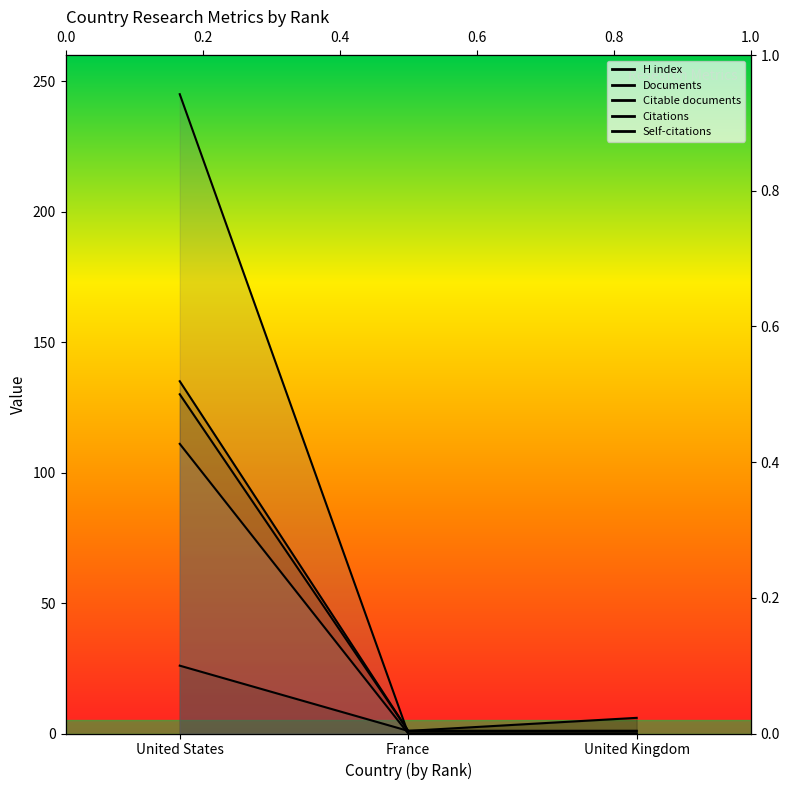

What is the difference between the maximum and second lowest values in the Citable documents series?

134